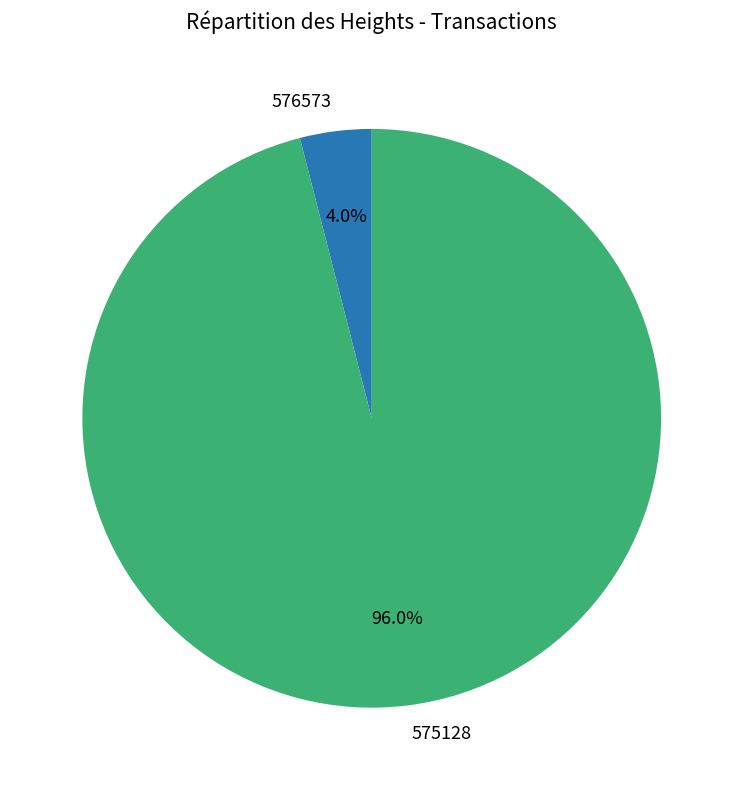

Is it true that 576573 is 14% of the pie?

False